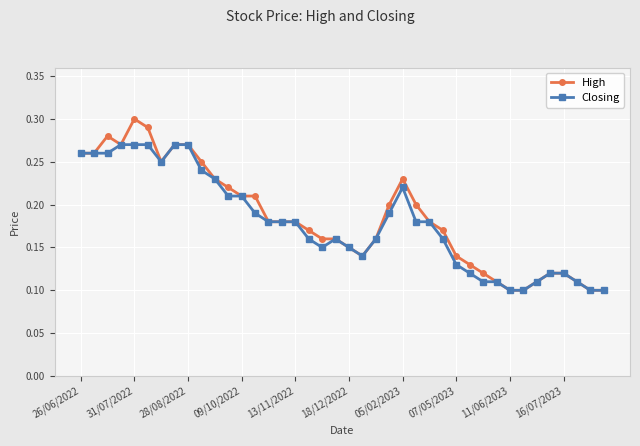

Rank the series by their average value, from highest to lowest.

High, Closing